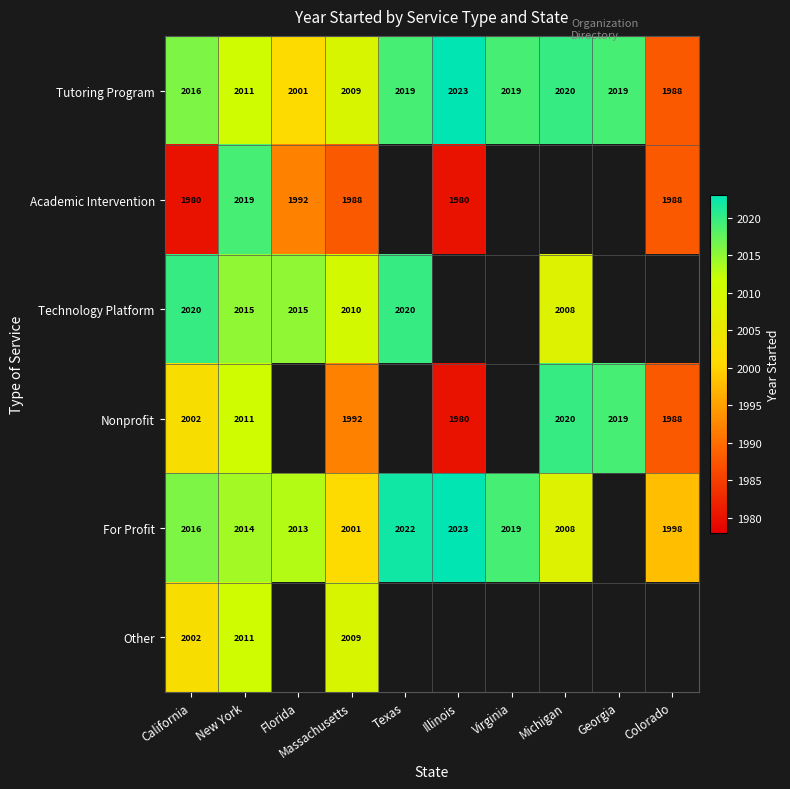

Between New York and Massachusetts, which series saw the biggest shift?

Academic Intervention